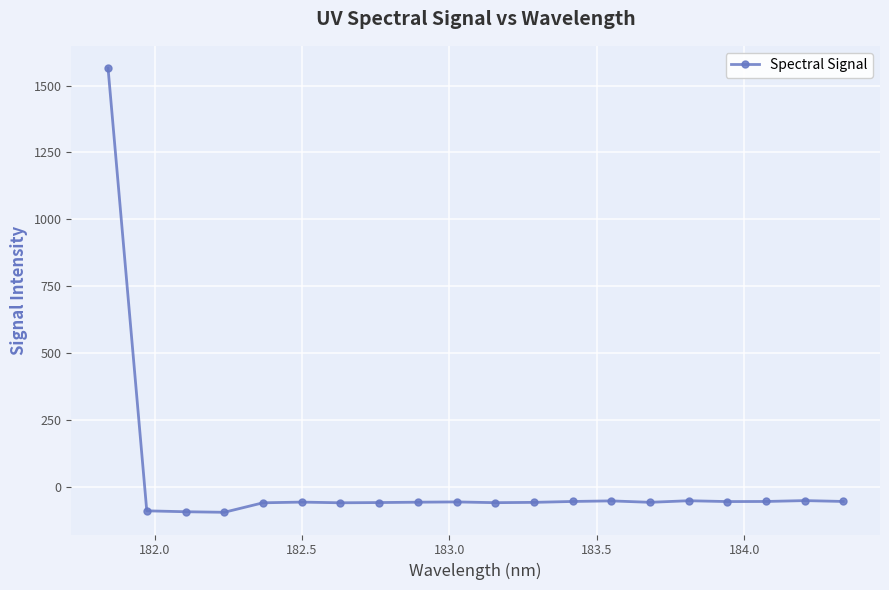

What is the sum of all values?

365.8